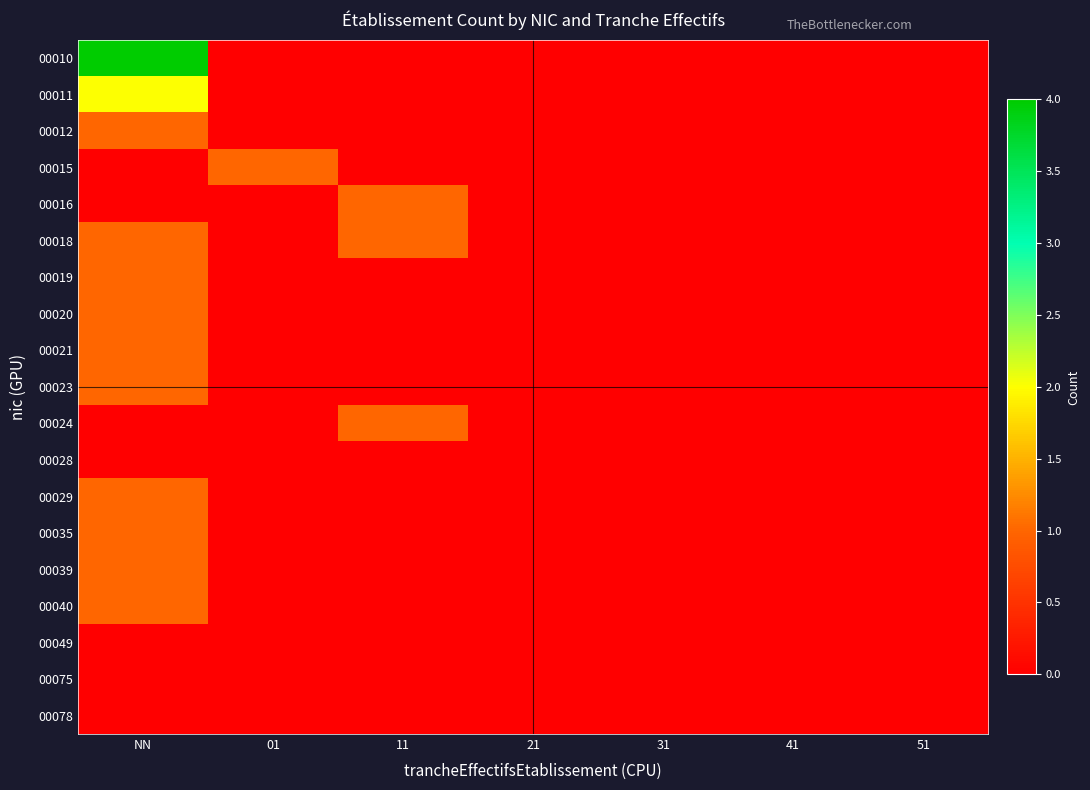

How many distinct data groups are displayed?

19